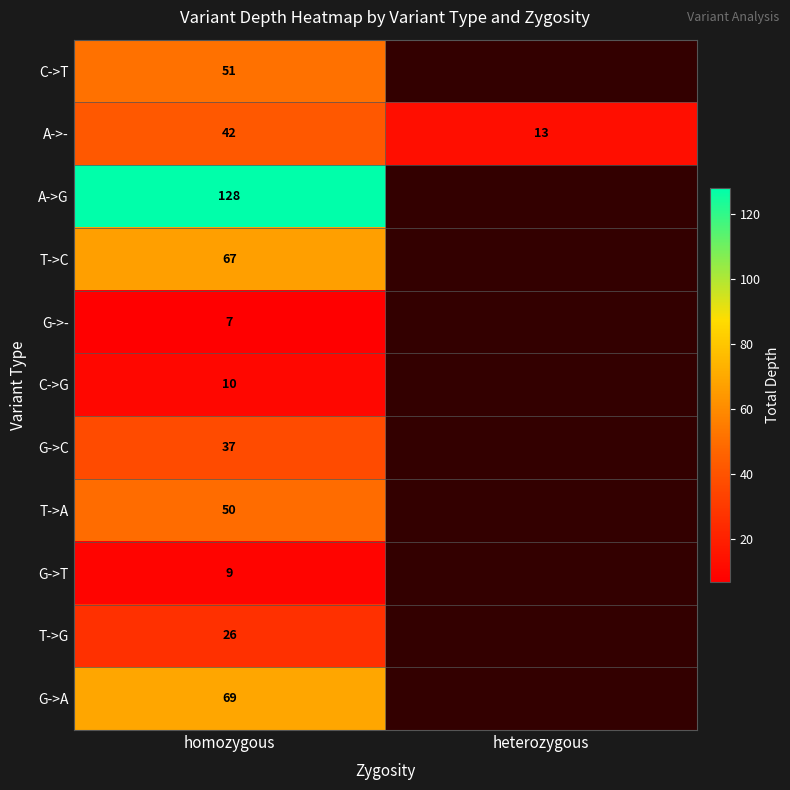

What is the spread (max minus min) of values at homozygous?

121